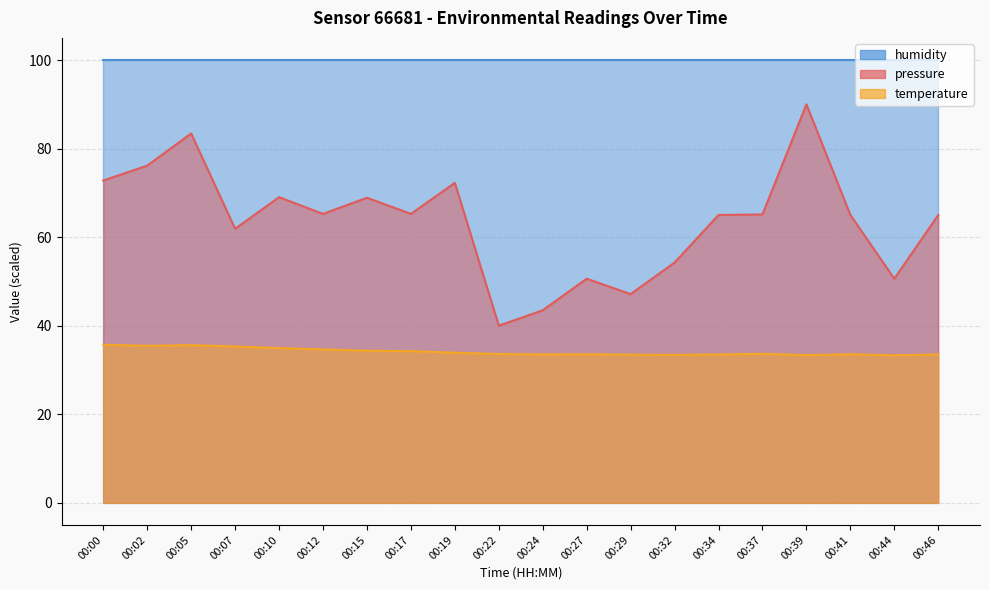

True or false: pressure has more than 2 interior local peaks.

True